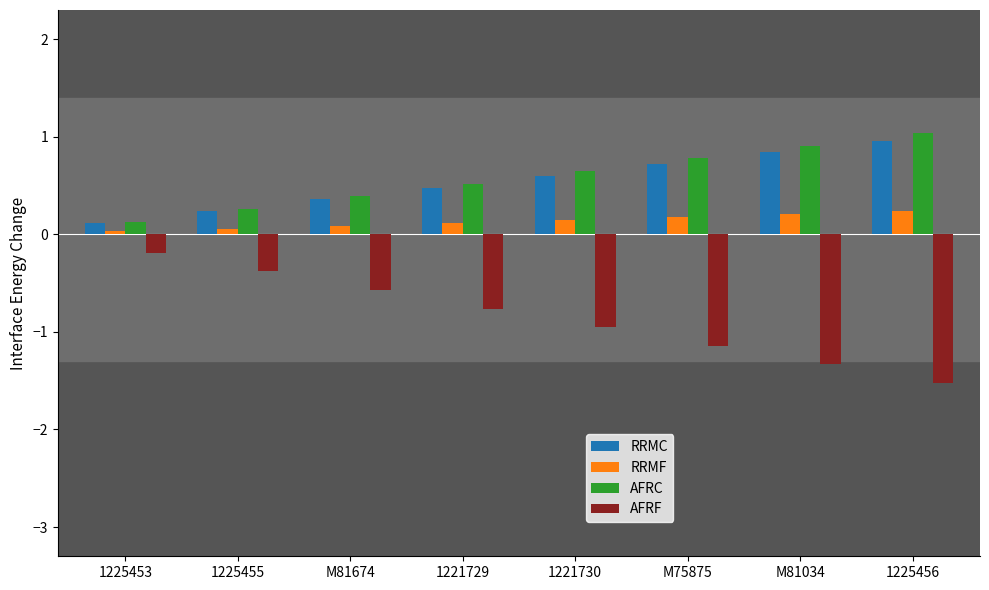

What is the difference between the second highest and minimum values in the AFRF series?

1.1